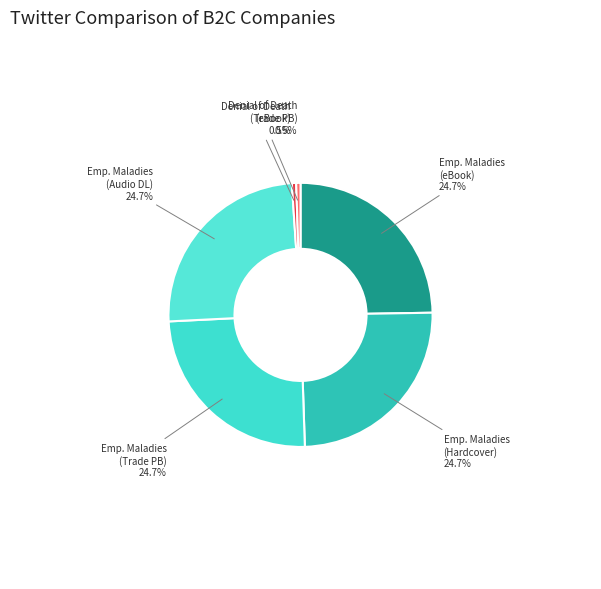

Does Emp. Maladies (Hardcover) account for over 50% of the chart?

No